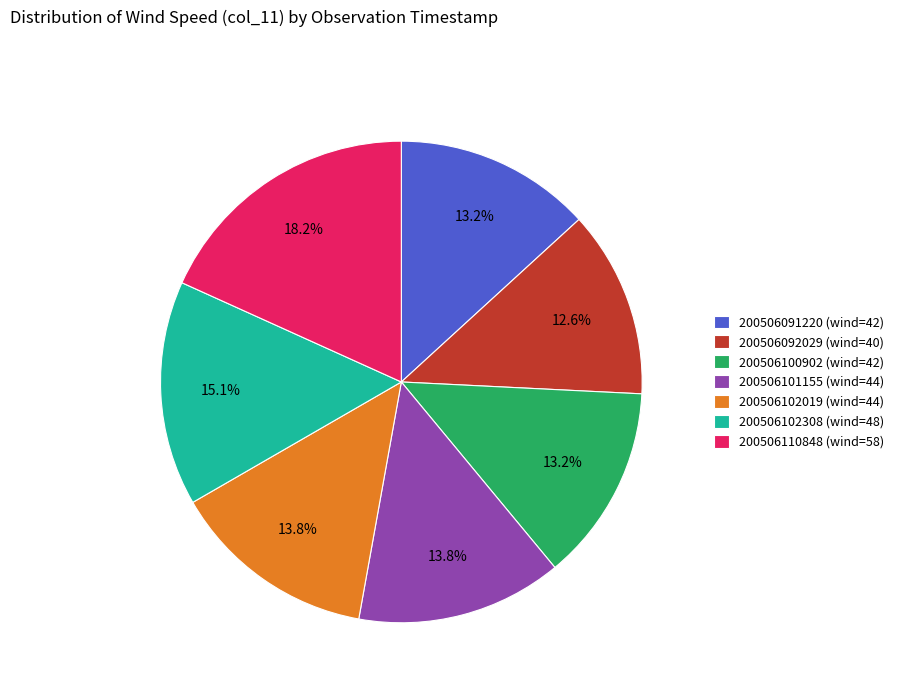

How many slices are in this pie chart?

7